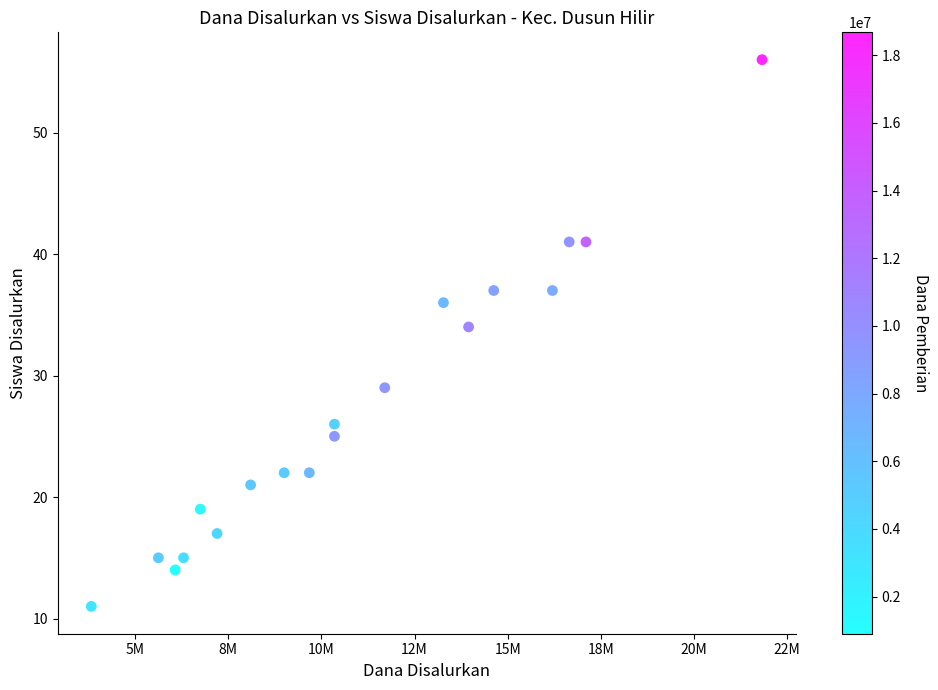

What is the range of Y values (max minus min)?

45